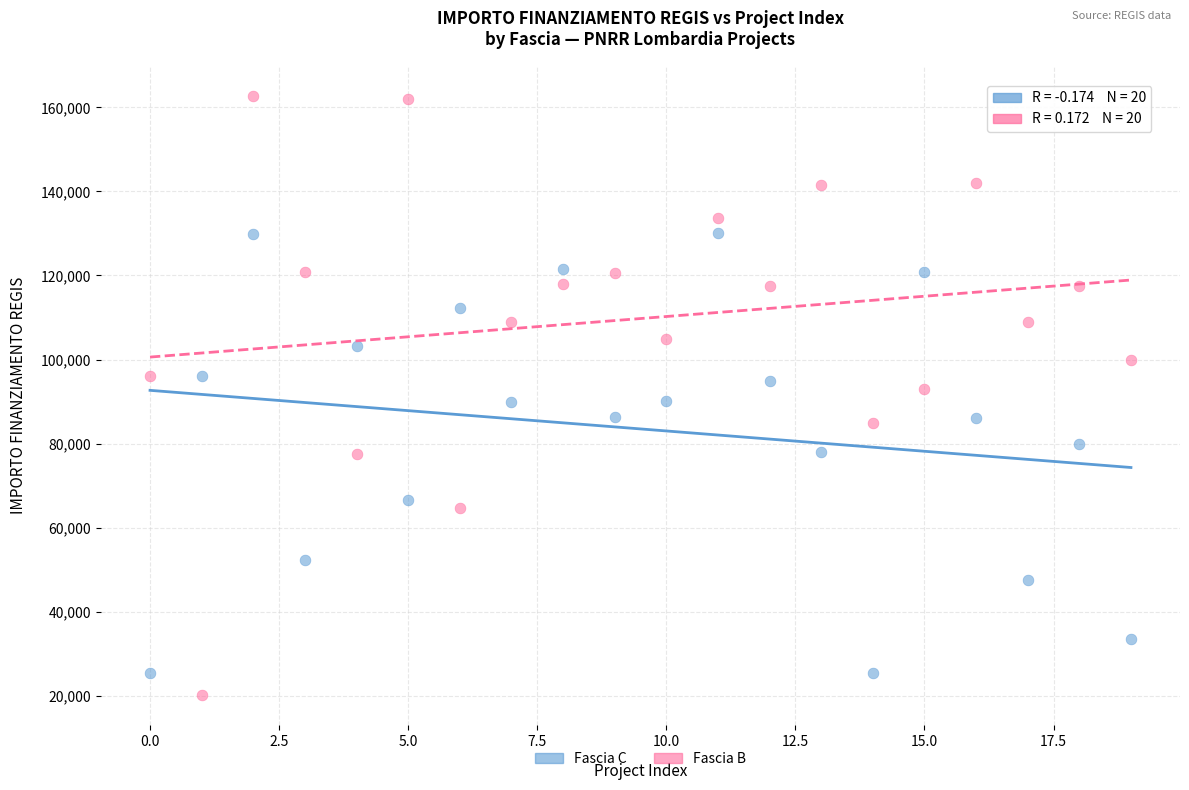

Which series contains the lowest Y value?

Fascia B